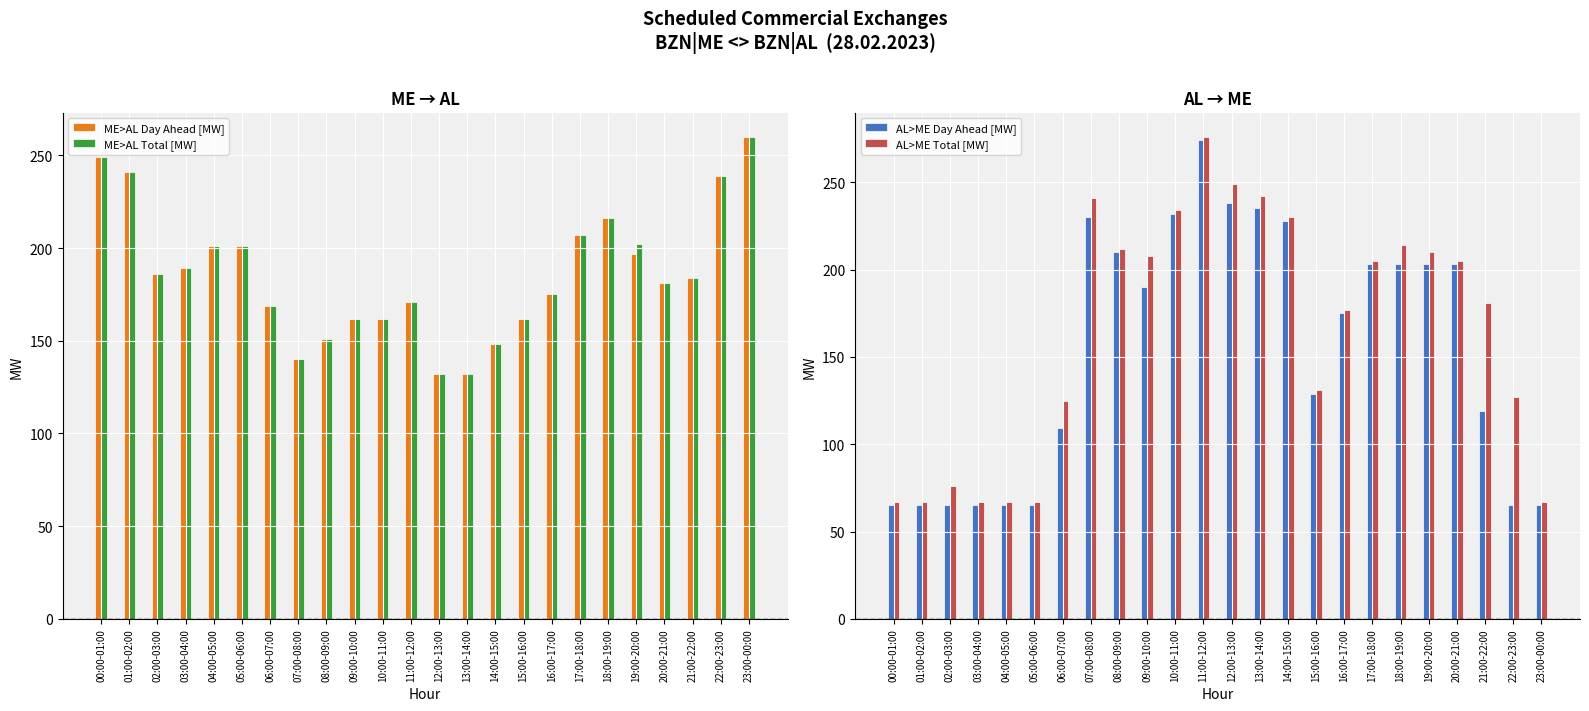

What is the average value of the ME>AL Day Ahead [MW] series?

186